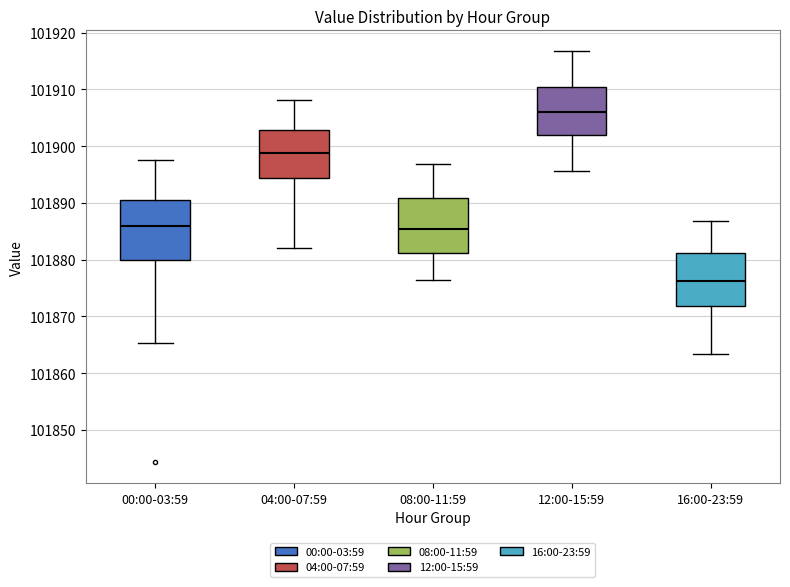

Which box's median line is the lowest?

16:00-23:59